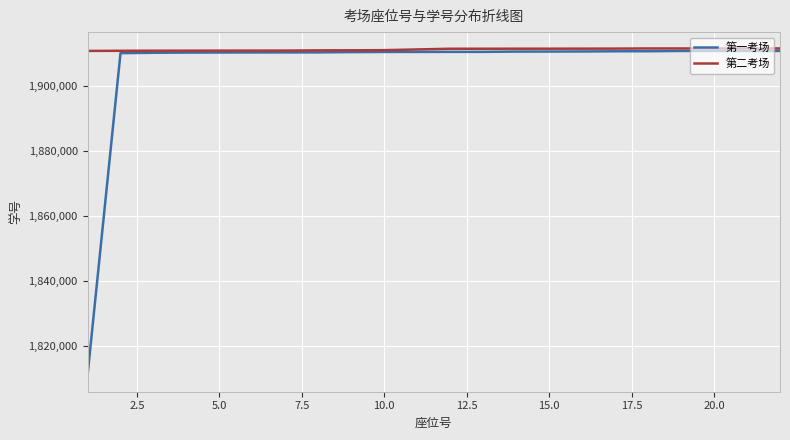

What is the highest value of the 第一考场 series?

1910690